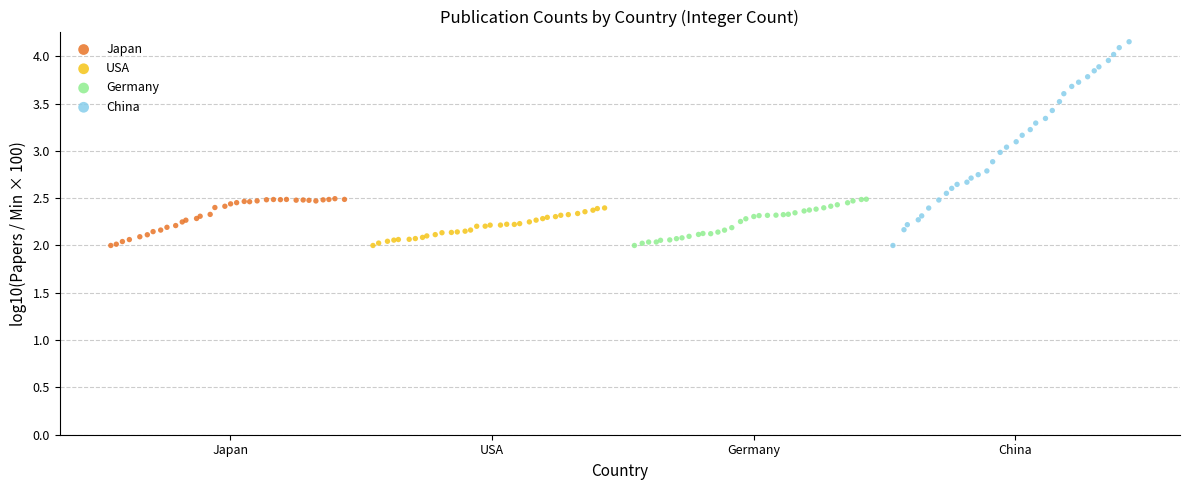

Which series contains the highest Y value?

China